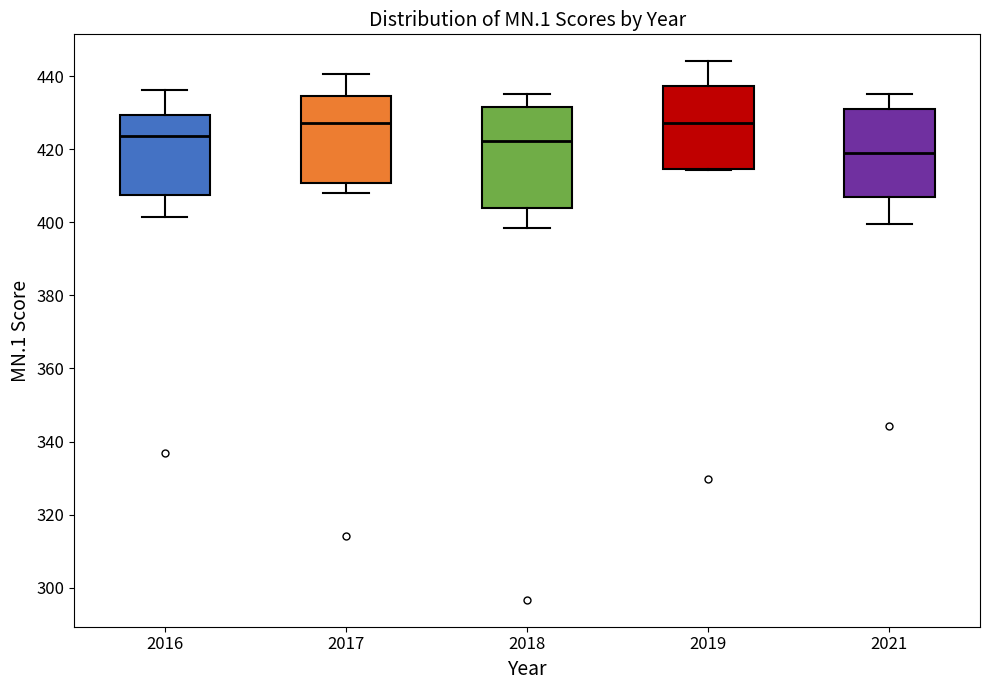

Reading left to right, transcribe this box plot: for each box, give where its median line is, the range the box spans, and where its two whiskers end, as read against the y-axis. The values are not printed on the chart, so give them approximately, as read against the axis.

2016: median 424, box 408 to 430, whiskers 402 to 436
2017: median 428, box 410 to 434, whiskers 408 to 440
2018: median 422, box 404 to 432, whiskers 398 to 436
2019: median 428, box 414 to 438, whiskers 414 to 444
2021: median 418, box 406 to 430, whiskers 400 to 436